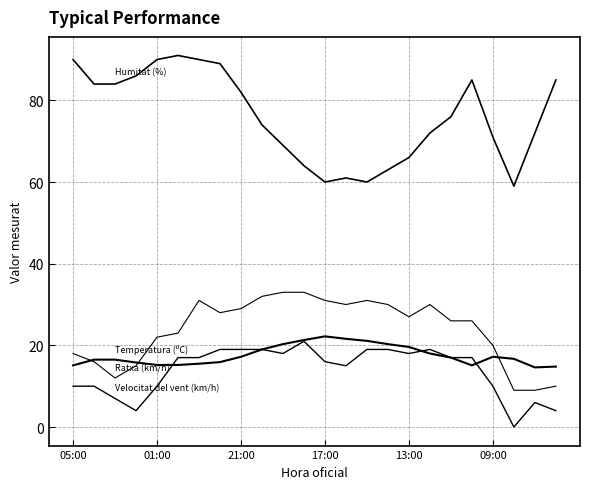

How many lines are shown in the chart?

4